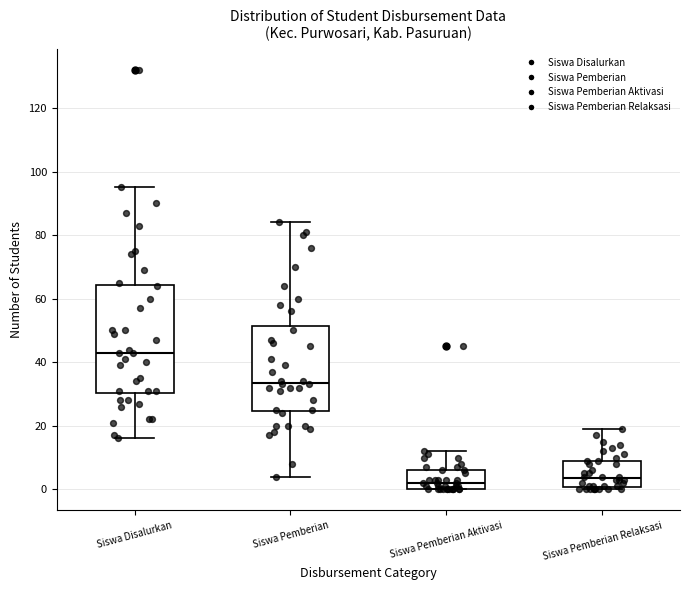

Reading left to right, transcribe this box plot: for each box, give where its median line is, the range the box spans, and where its two whiskers end, as read against the y-axis. The values are not printed on the chart, so give them approximately, as read against the axis.

Siswa Disalurkan: median 44, box 30 to 64, whiskers 16 to 96
Siswa Pemberian: median 34, box 24 to 52, whiskers 4 to 84
Siswa Pemberian Aktivasi: median 2, box 0 to 6, whiskers 0 to 12
Siswa Pemberian Relaksasi: median 4, box 0 to 10, whiskers 0 (just below the box's lower edge) to 20